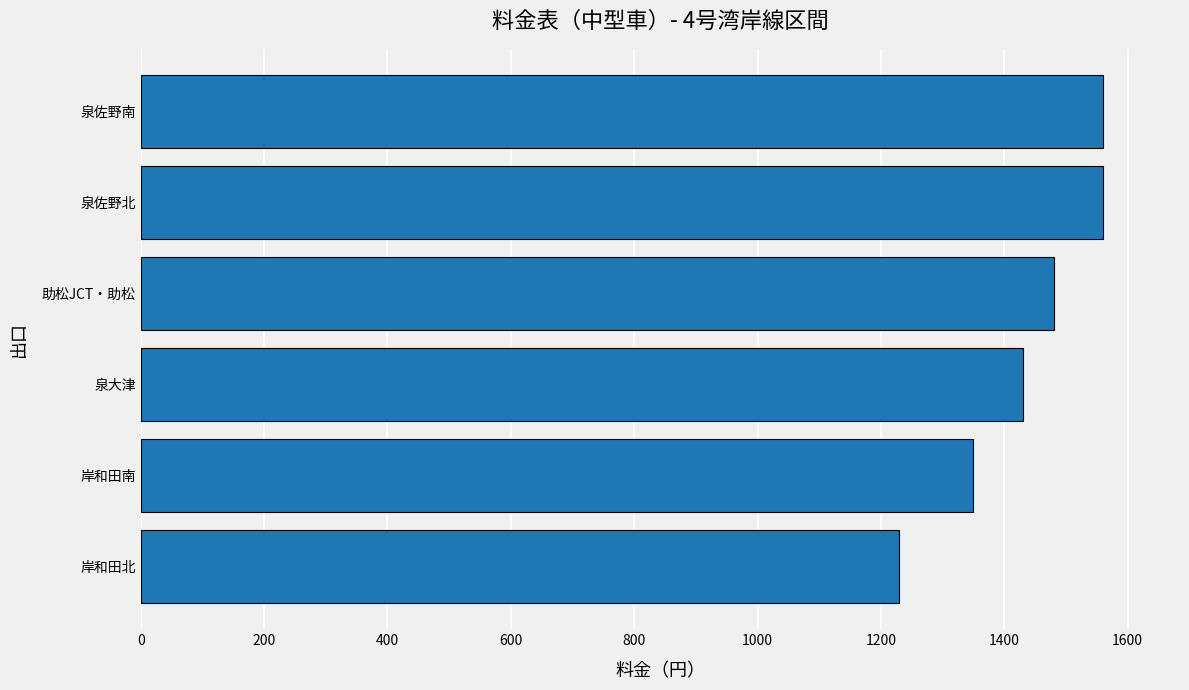

Reading bottom to top, what are all the values shown in this chart?

岸和田北=1230	岸和田南=1350	泉大津=1430	助松JCT・助松=1480	泉佐野北=1560	泉佐野南=1560